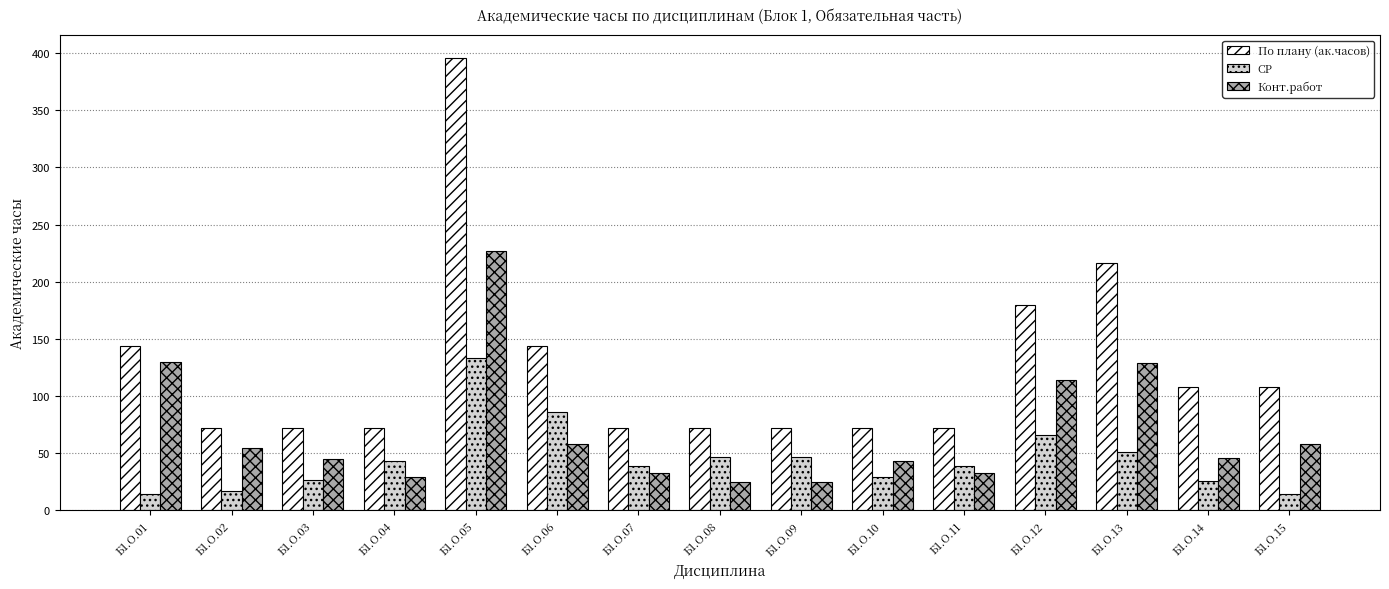

What is the average value of the По плану (ак.часов) series?

125